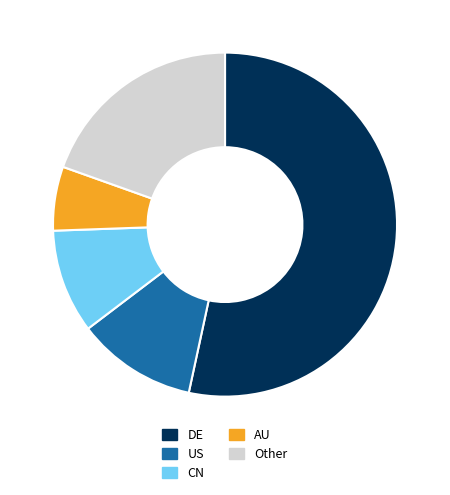

Rank the categories by value from lowest to highest.

AU, CN, US, Other, DE